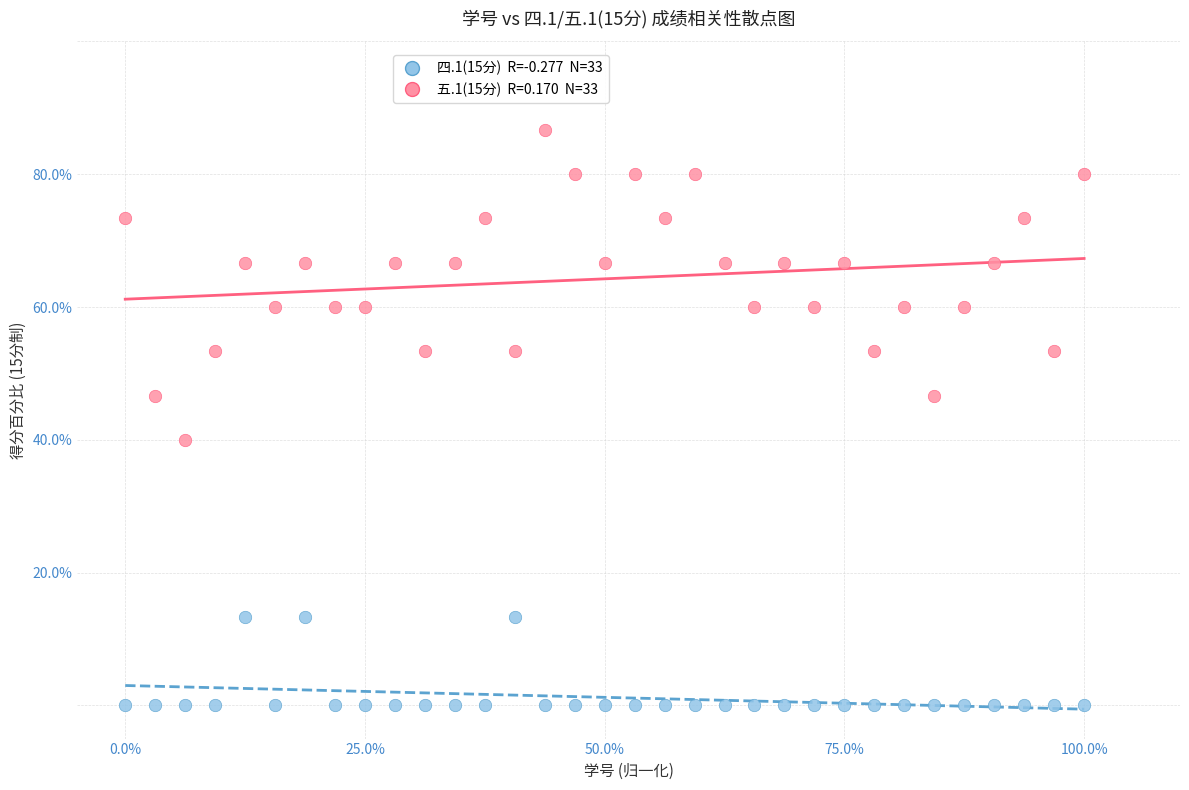

Across all data points, what is the range of Y values (max minus min)?

86.7